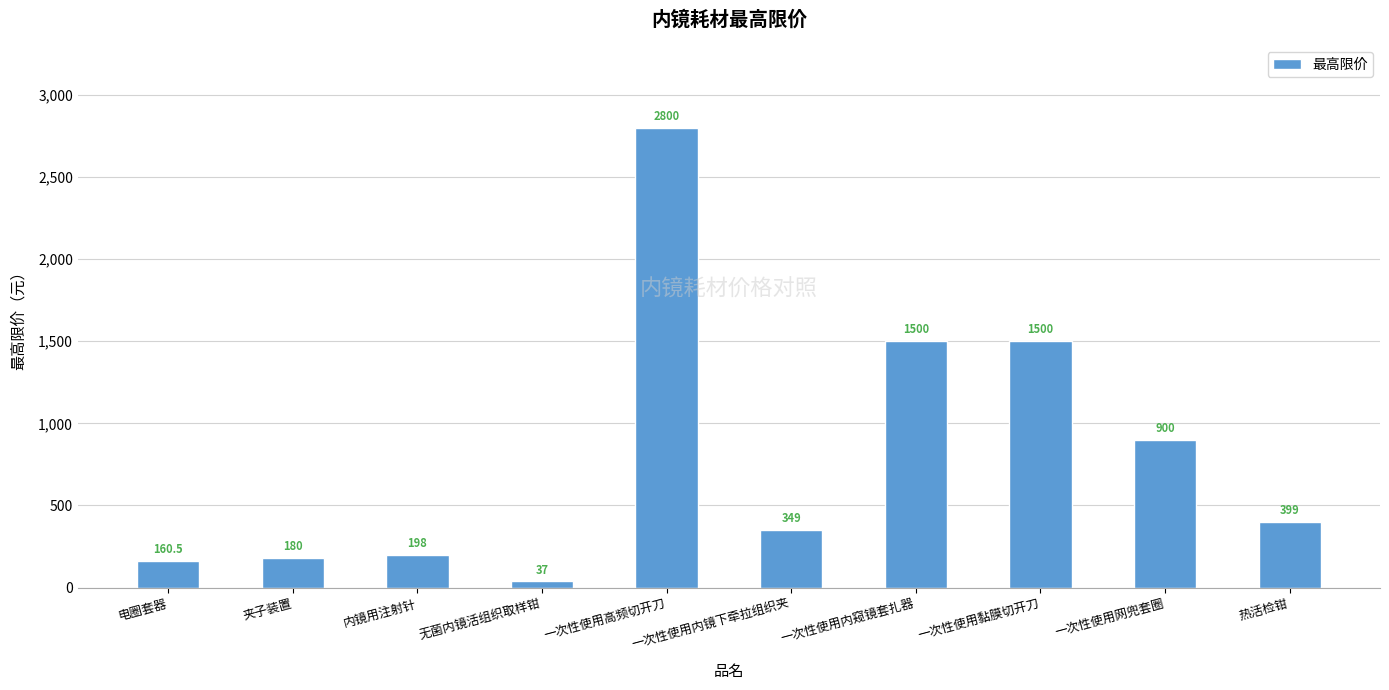

What is the label of the 3rd bar from the right?

一次性使用黏膜切开刀